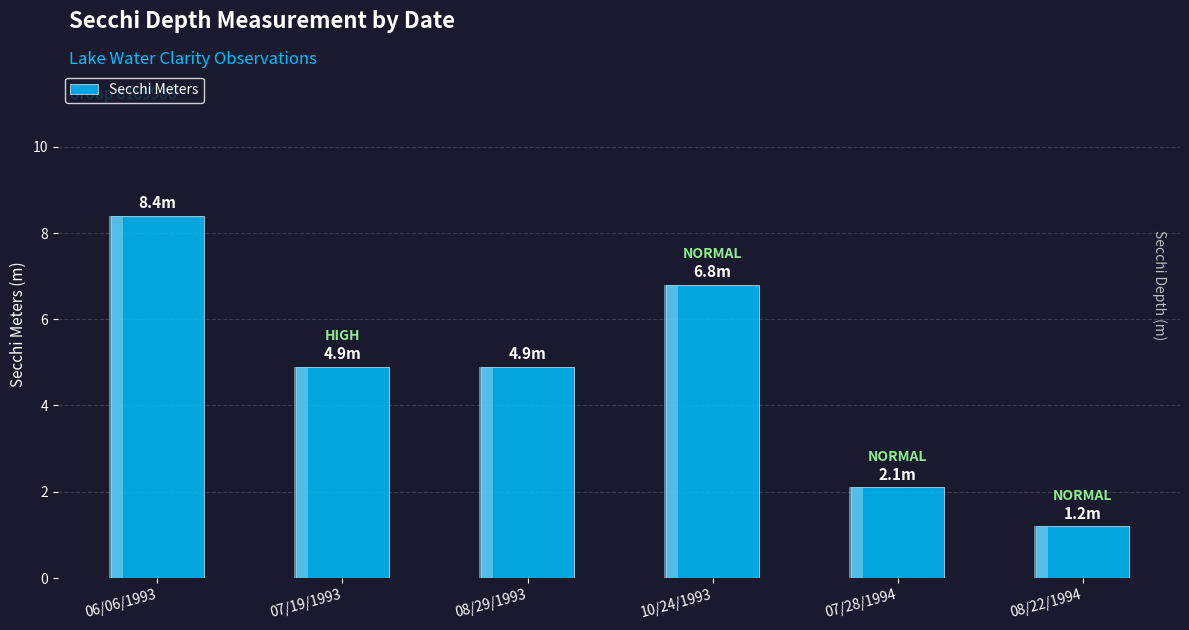

What is the value of the 2nd bar from the left?

4.9